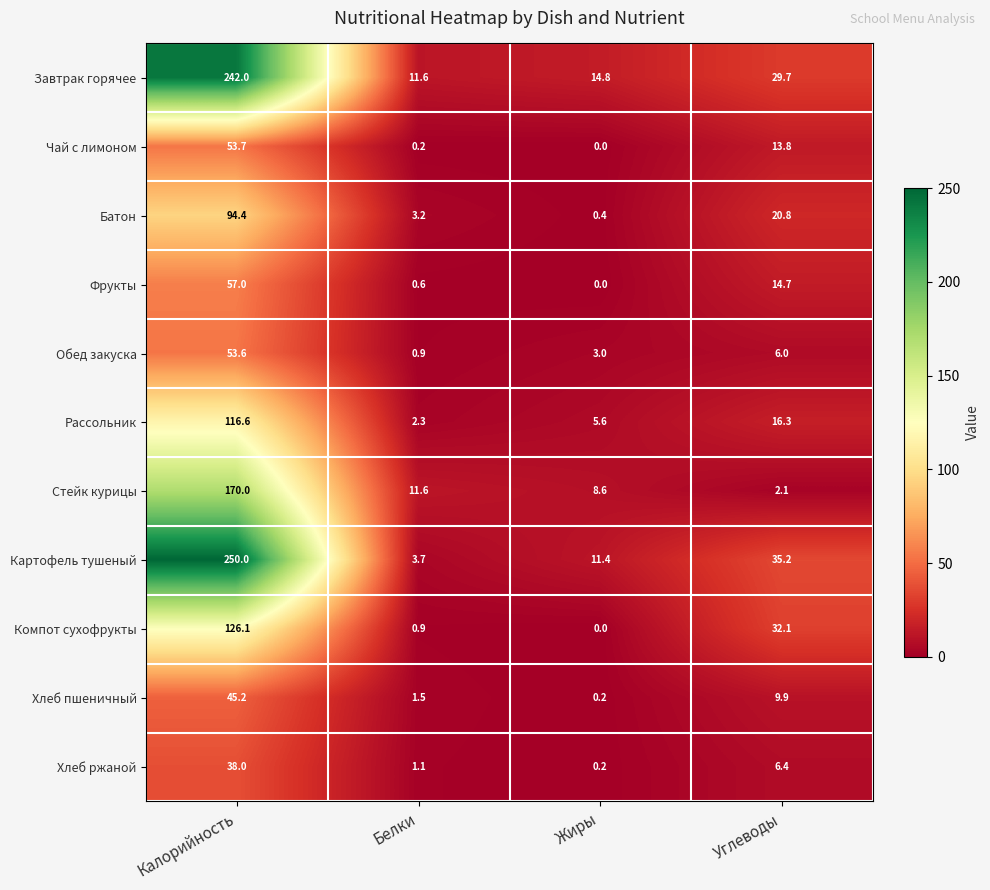

The Фрукты series shows 57.0 at Калорийность. True or false?

True